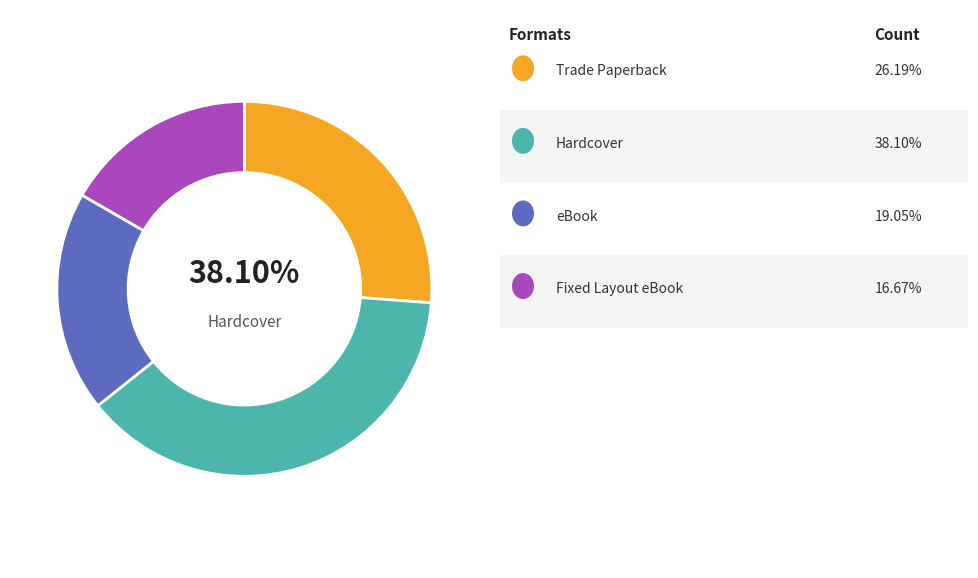

Approximately how many times larger is the value at Hardcover compared to Fixed Layout eBook?

2.3